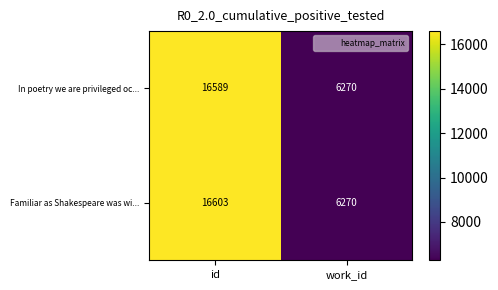

True or false: In poetry we are privileged oc... has a value of 8895 at work_id.

False